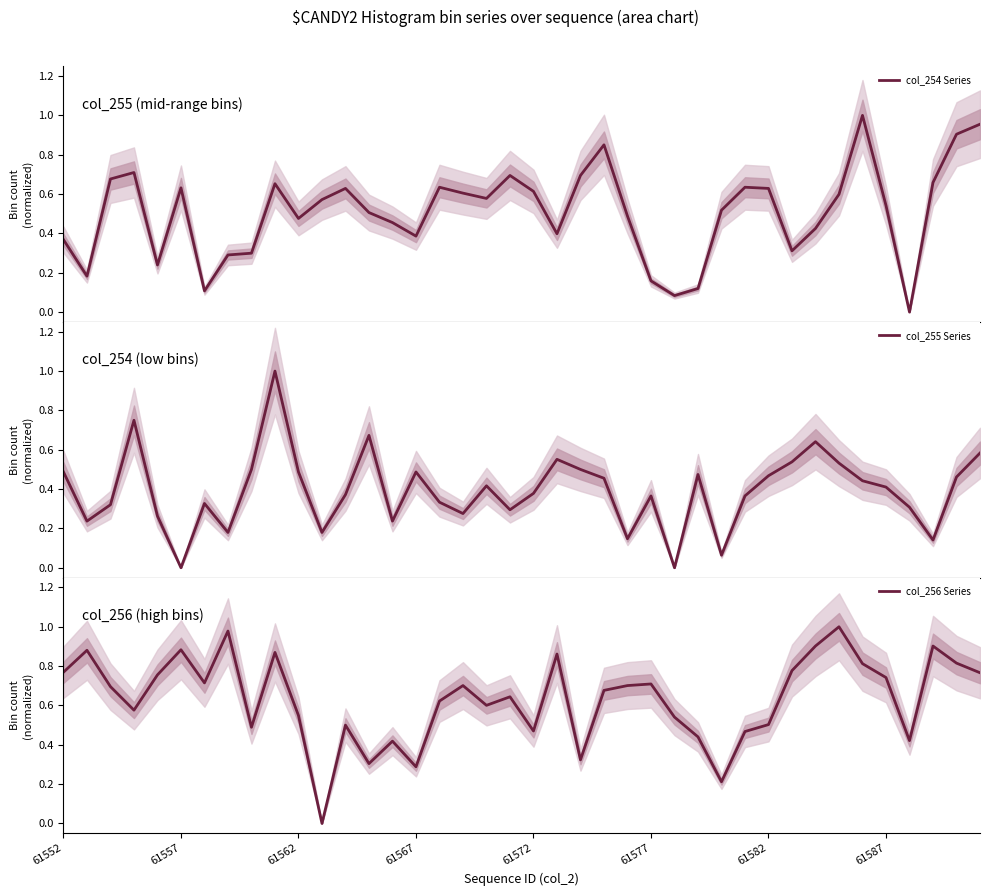

Which series has the largest total across all categories?

col_256 Series